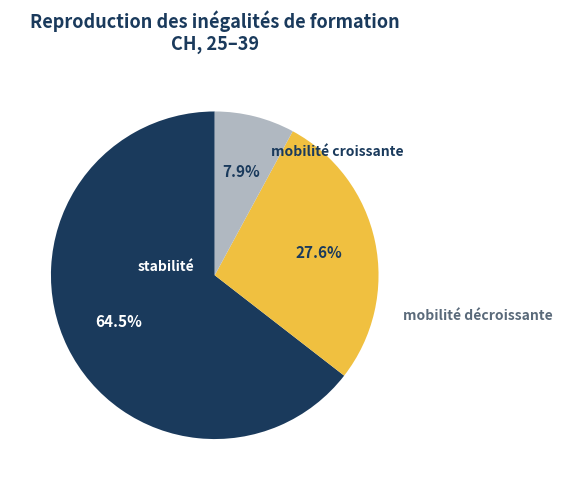

How many slices are in this pie chart?

3